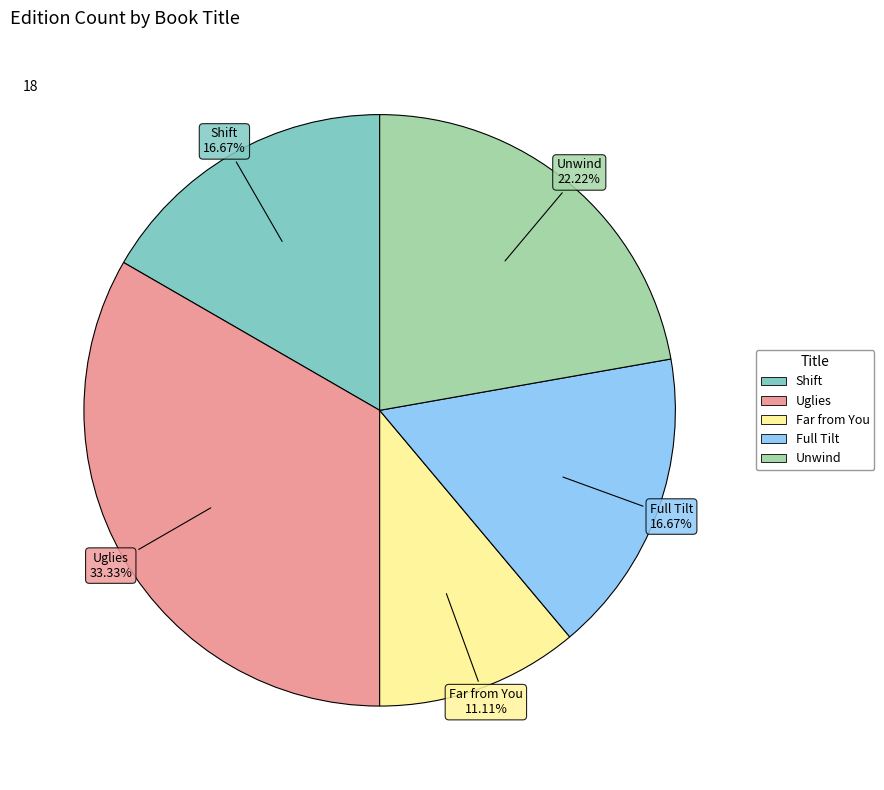

To the nearest percent, what is the combined percentage of Far from You and Full Tilt?

28%